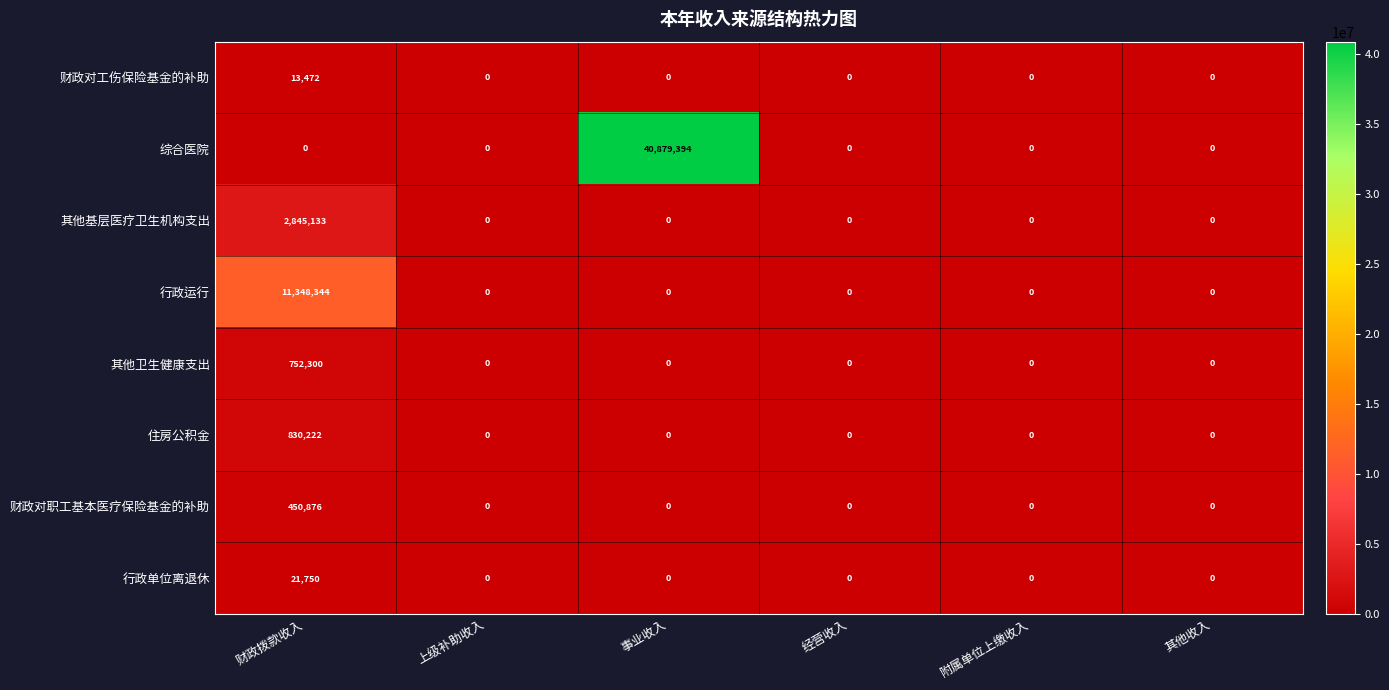

Which series has the largest total across all categories?

综合医院